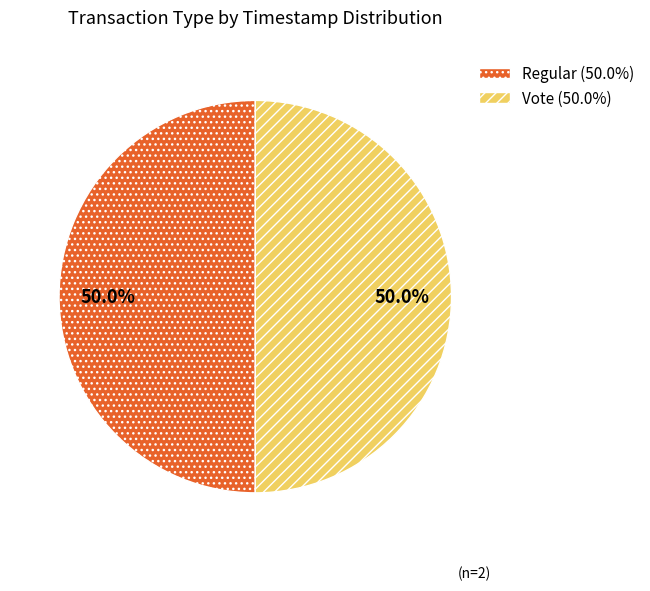

How much of the chart is everything except Vote?

50.0%